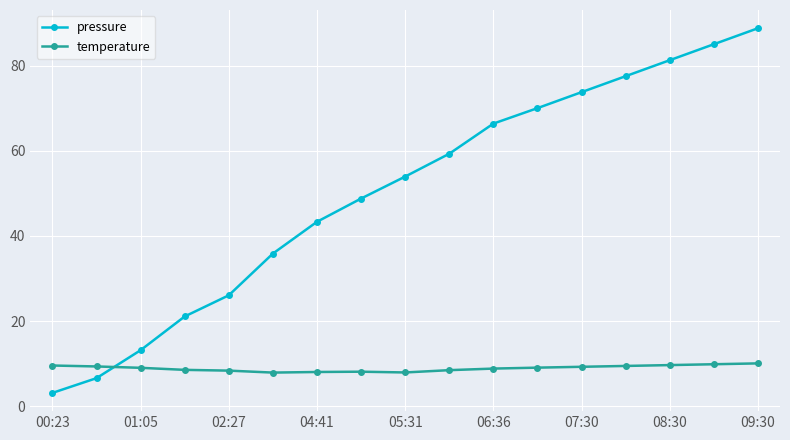

What is the minimum value for pressure?

3.2